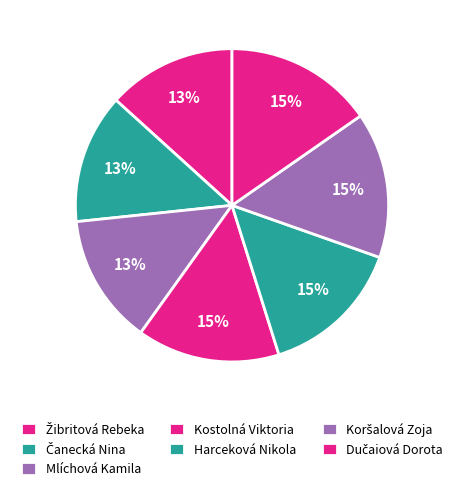

Which slice is the largest?

Dučaiová Dorota